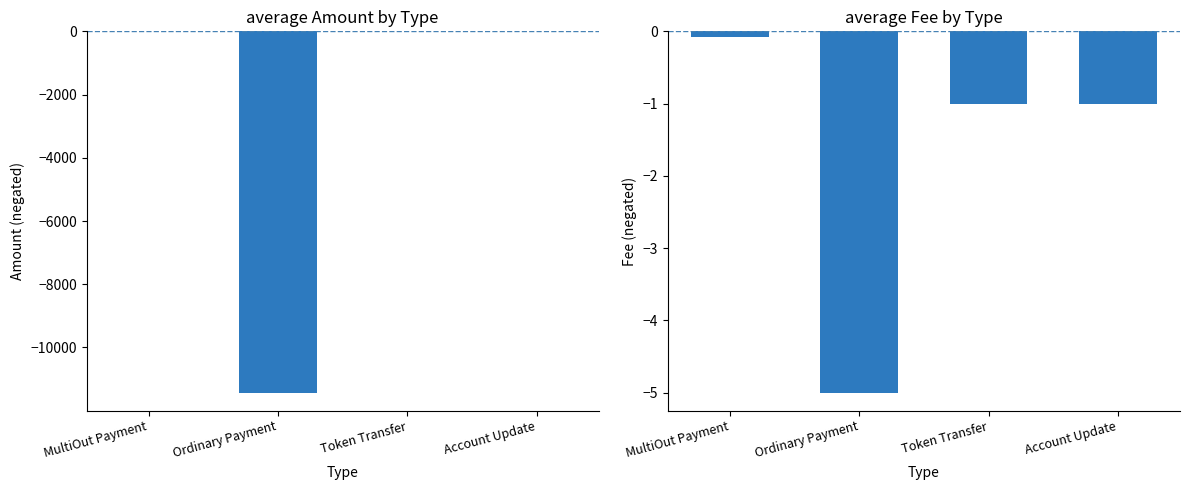

How many bars are there in total?

8